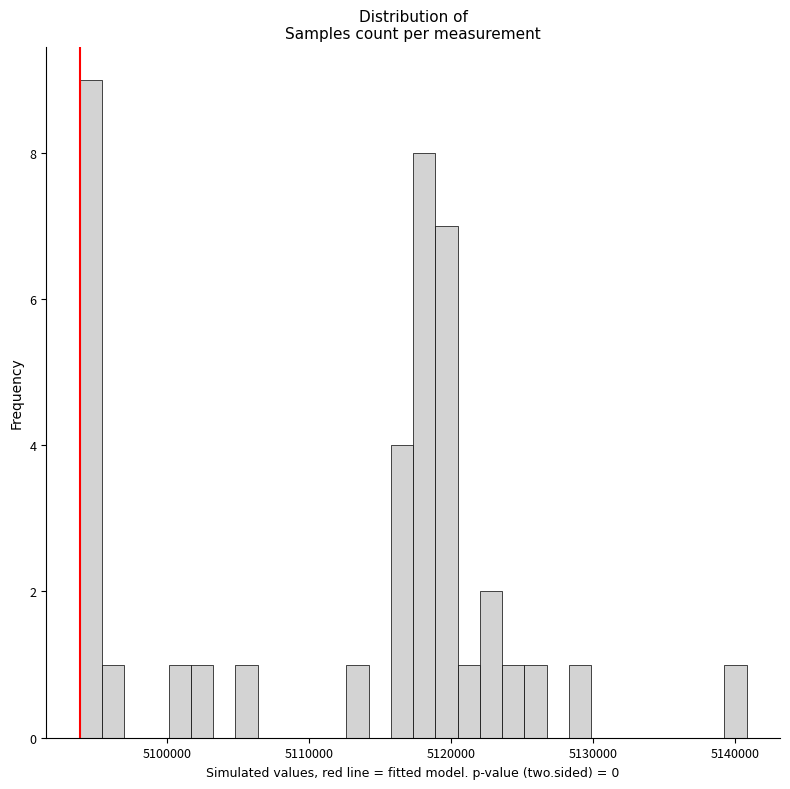

Read against the x-axis, roughly where is the centre of the tallest bar?

5095000